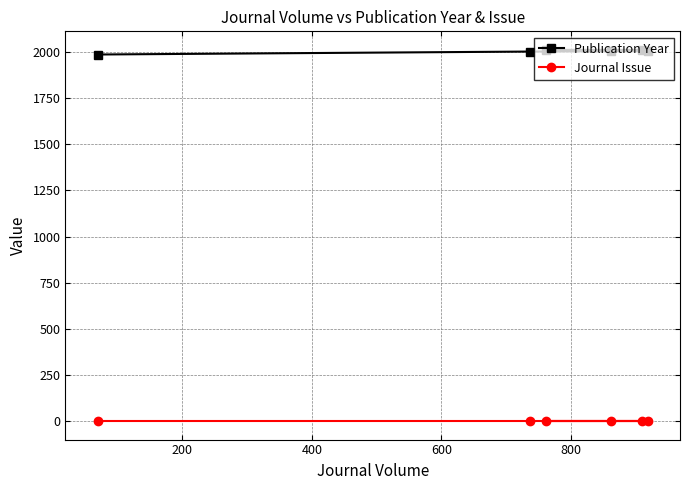

What is the maximum value shown in the chart?

2011